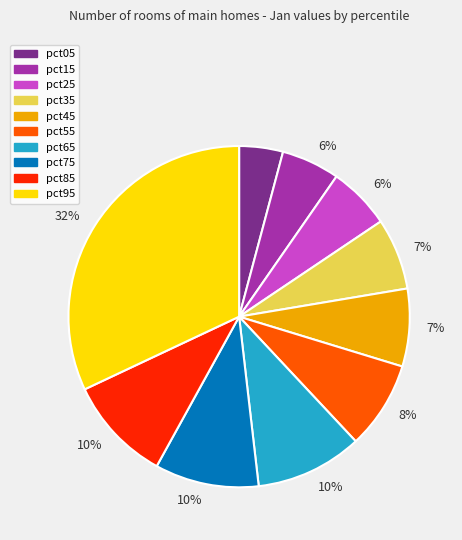

Does any single category account for the majority?

No